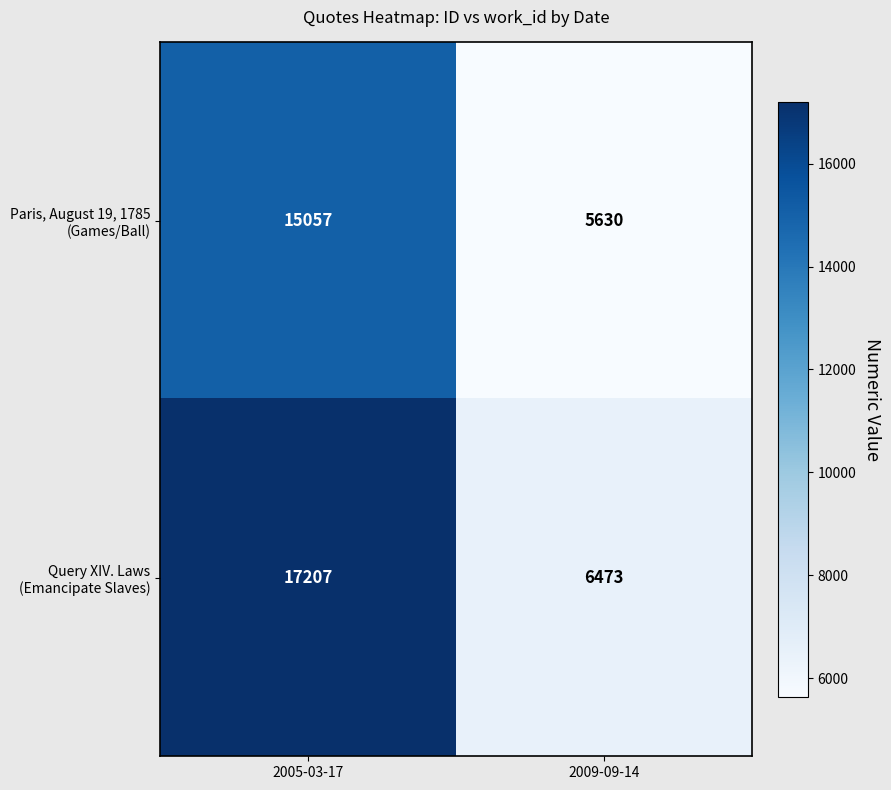

Which label corresponds to the largest value in the chart?

2005-03-17